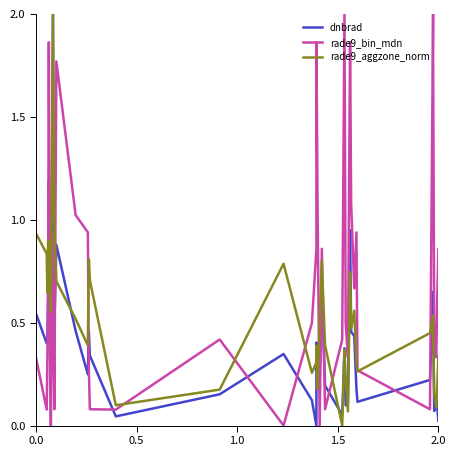

How many categories are shown in the chart?

40